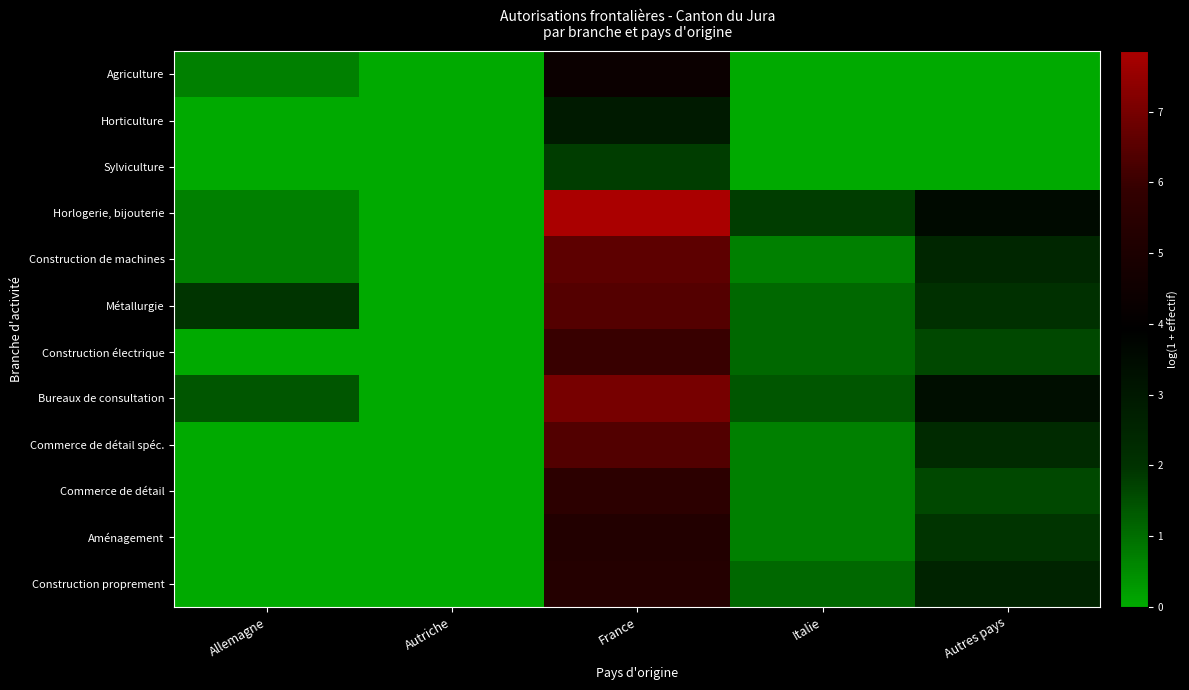

Reading left to right, extract all data points from this chart.

Agriculture: Allemagne=0.7	Autriche=0.0	France=4.4	Italie=0.0	Autres pays=0.0
Horticulture: Allemagne=0.0	Autriche=0.0	France=2.9	Italie=0.0	Autres pays=0.0
Sylviculture: Allemagne=0.0	Autriche=0.0	France=1.8	Italie=0.0	Autres pays=0.0
Horlogerie, bijouterie: Allemagne=0.7	Autriche=0.0	France=7.9	Italie=1.8	Autres pays=3.5
Construction de machines: Allemagne=0.7	Autriche=0.0	France=6.6	Italie=0.7	Autres pays=2.5
Métallurgie: Allemagne=1.9	Autriche=0.0	France=6.4	Italie=1.1	Autres pays=2.1
Construction électrique: Allemagne=0.0	Autriche=0.0	France=6.0	Italie=1.1	Autres pays=1.6
Bureaux de consultation: Allemagne=1.4	Autriche=0.0	France=7.0	Italie=1.4	Autres pays=3.4
Commerce de détail spéc.: Allemagne=0.0	Autriche=0.0	France=6.4	Italie=0.7	Autres pays=2.3
Commerce de détail: Allemagne=0.0	Autriche=0.0	France=5.6	Italie=0.7	Autres pays=1.6
Aménagement: Allemagne=0.0	Autriche=0.0	France=5.3	Italie=0.7	Autres pays=1.9
Construction proprement: Allemagne=0.0	Autriche=0.0	France=5.3	Italie=1.1	Autres pays=2.6